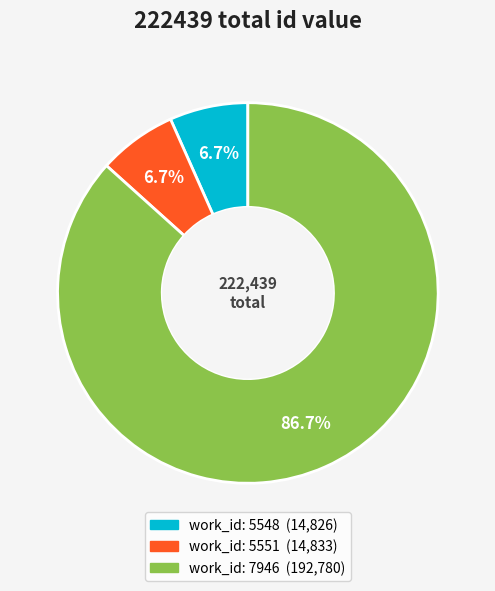

How many slices are in this pie chart?

3